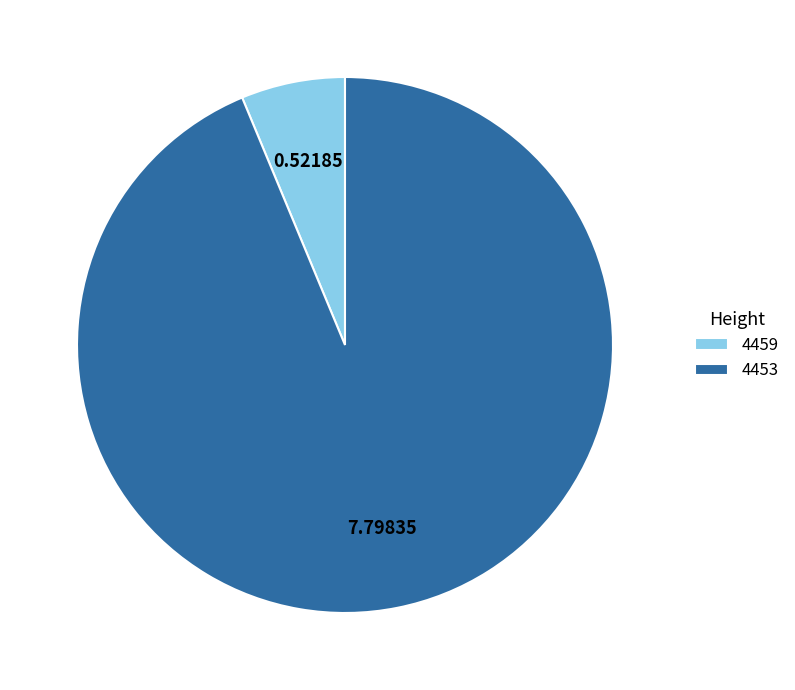

Rank the categories by value from lowest to highest.

4459, 4453